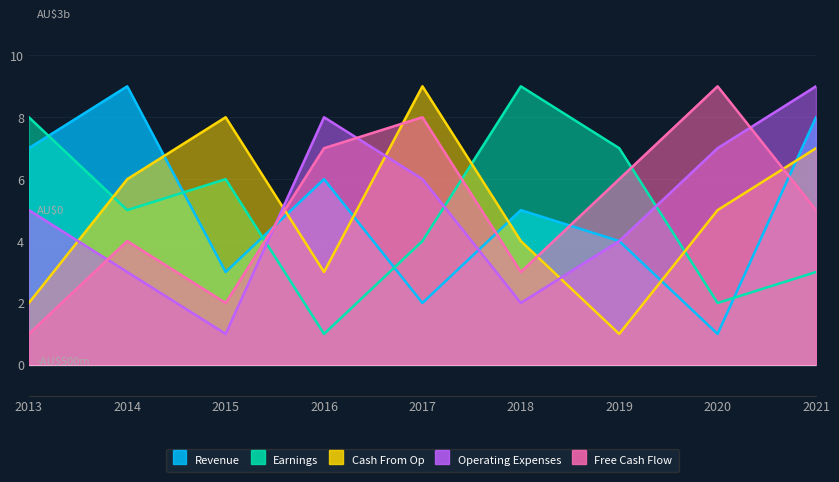

What is the minimum value for Revenue?

1